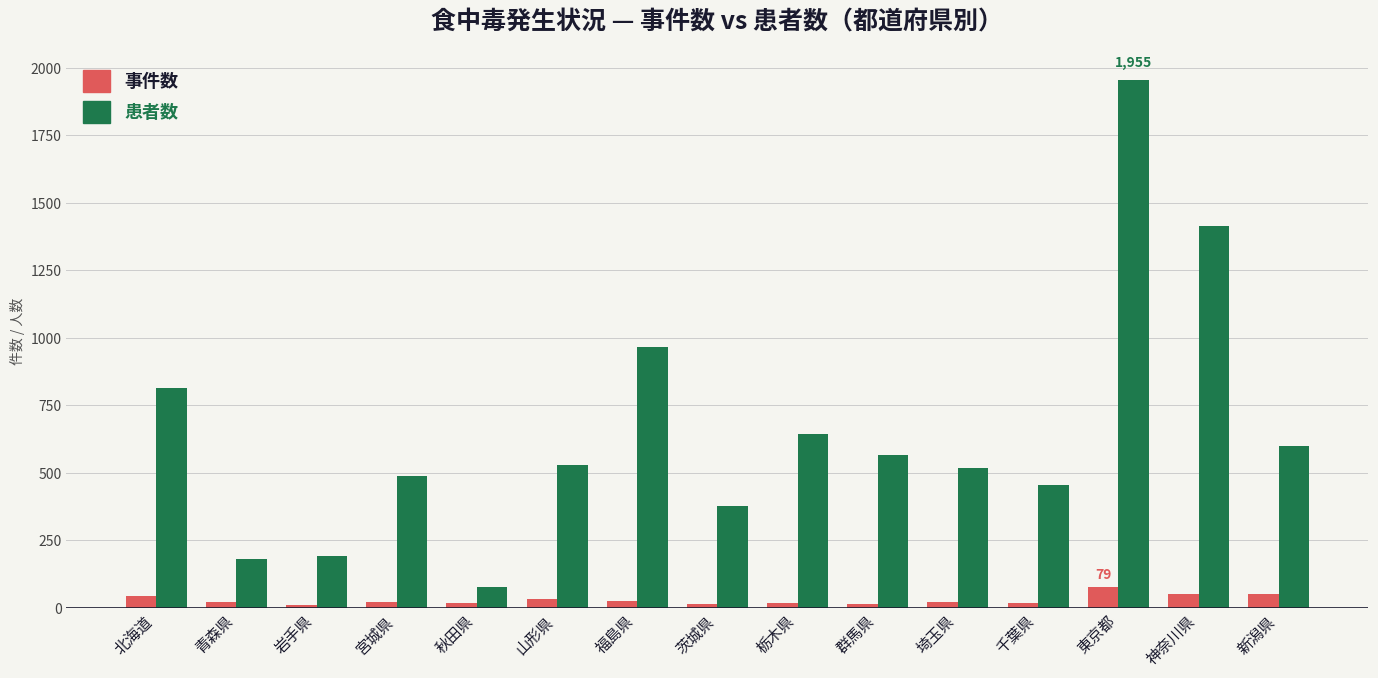

At 岩手県, list the series in order from largest to smallest.

患者数, 事件数